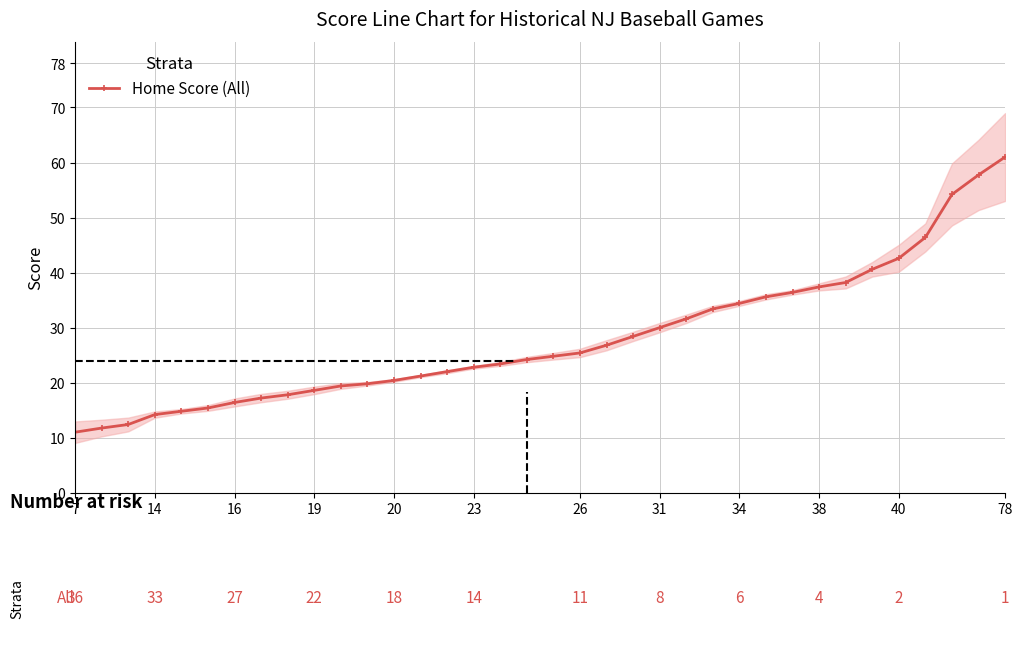

What is the greatest value displayed?

61.0